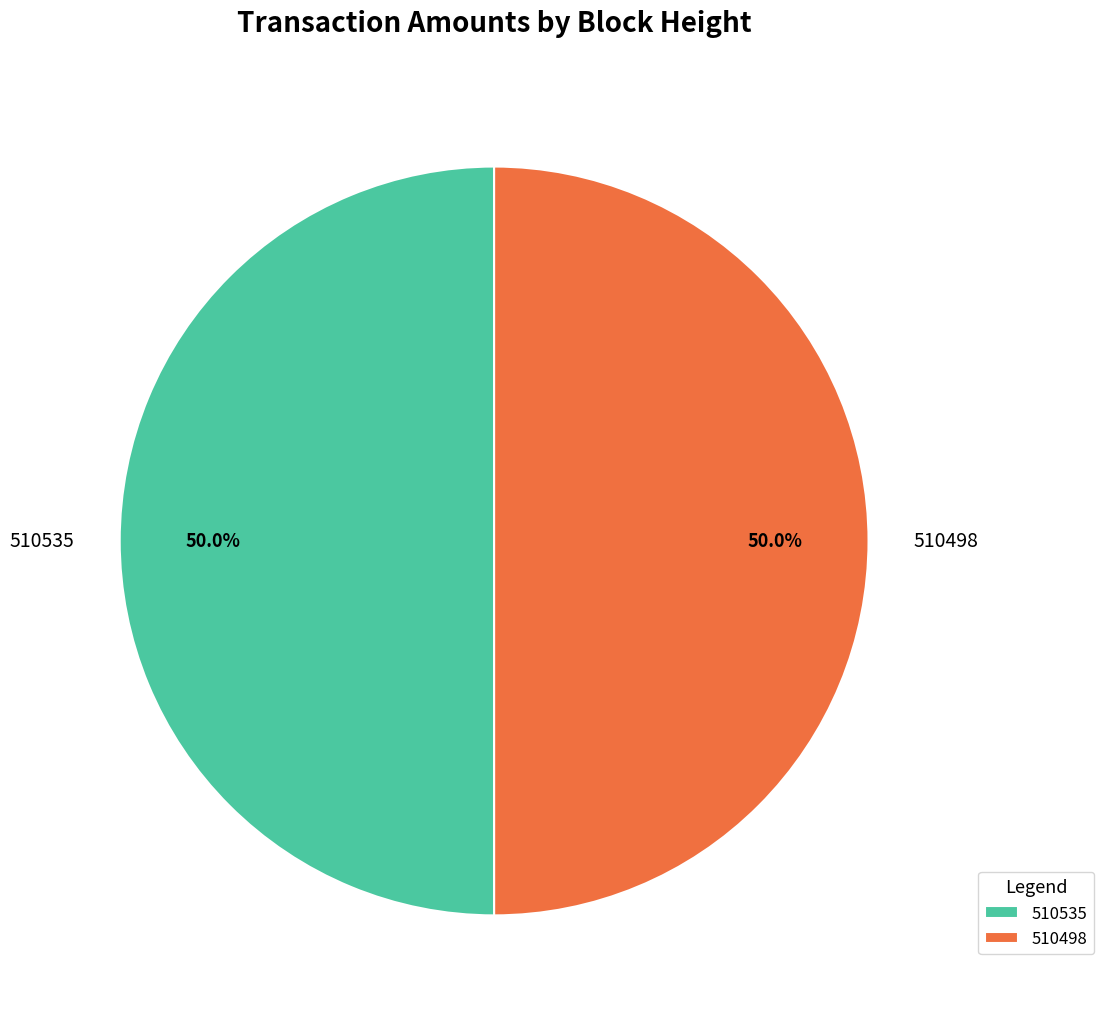

The 510535 slice represents 50% of the pie. True or false?

True